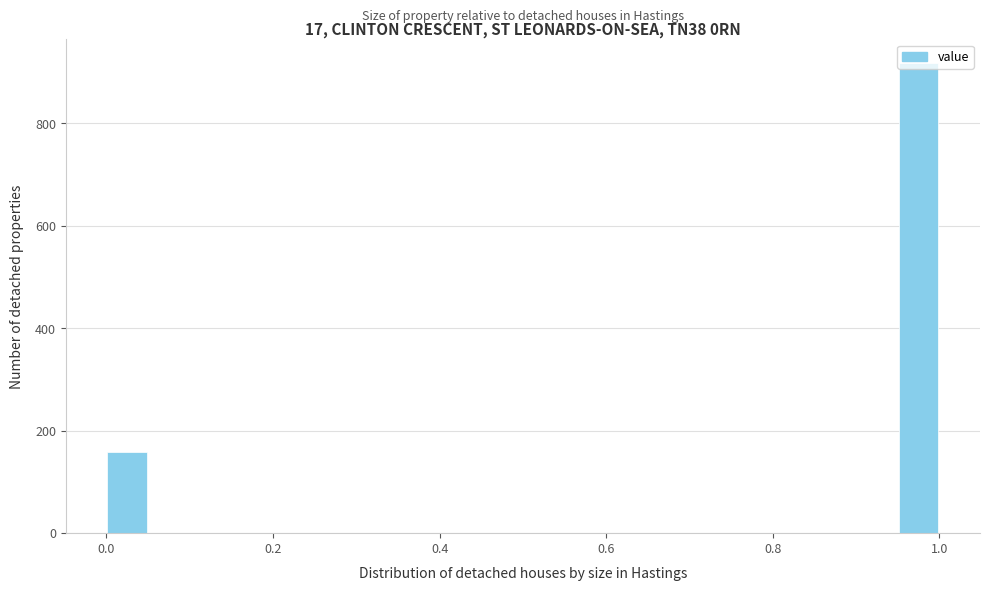

Around what value on the x-axis is the tallest bar? Give the approximate position of its centre, as read against the axis.

0.98